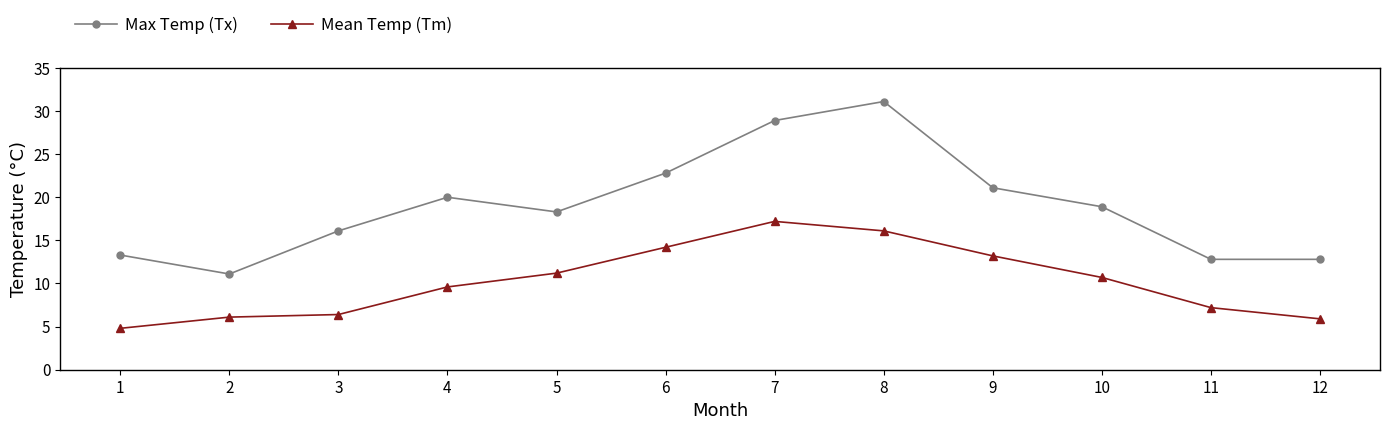

What value does the Mean Temp (Tm) series have at 1?

4.8